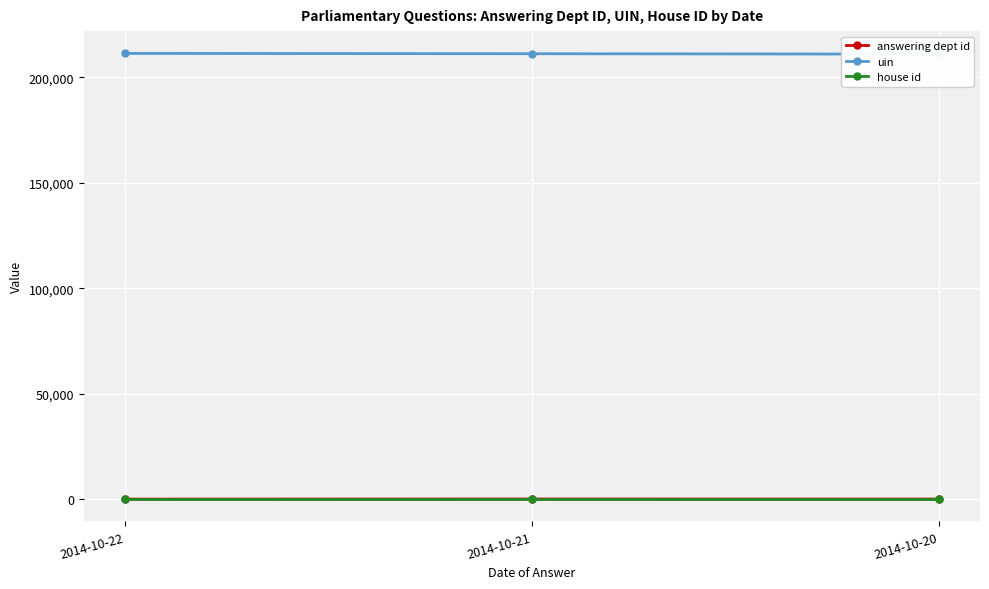

Count the number of categories in the chart.

3